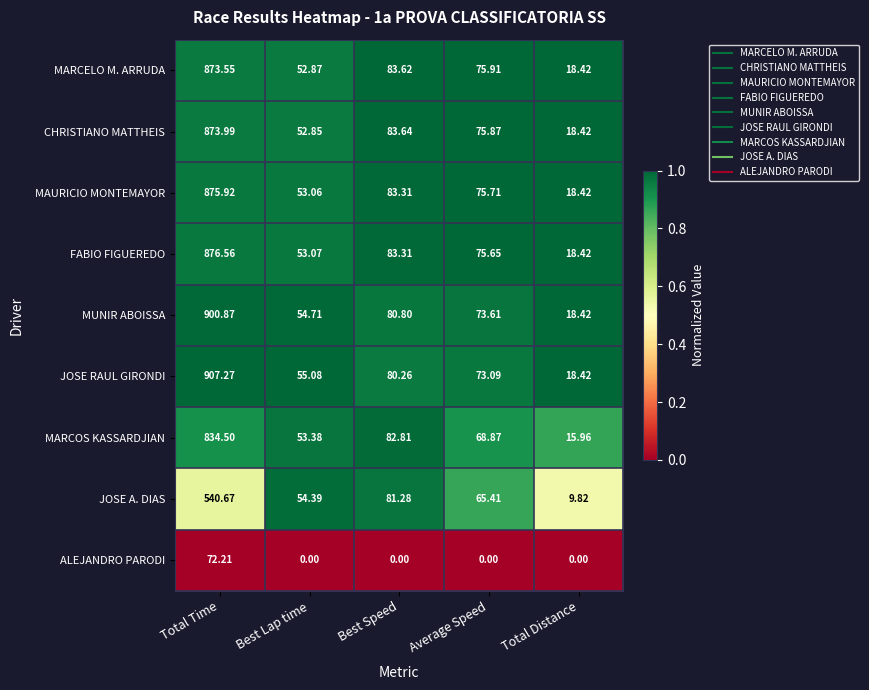

Where is MARCOS KASSARDJIAN nearest to the value 425?

Best Speed